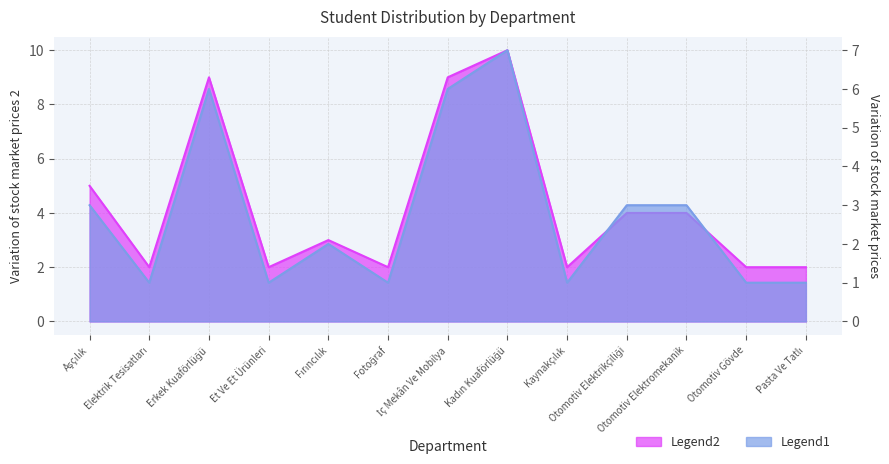

What are all the series names shown in the legend?

Legend1, Legend2